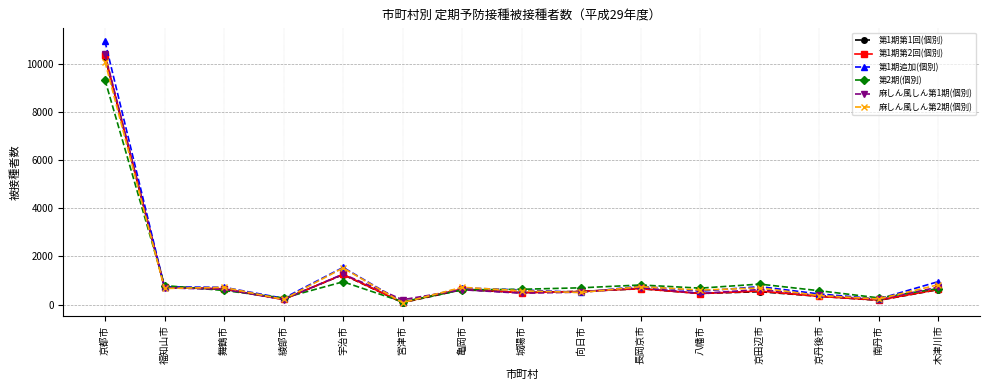

Which series has the largest range (max minus min)?

第1期追加(個別)